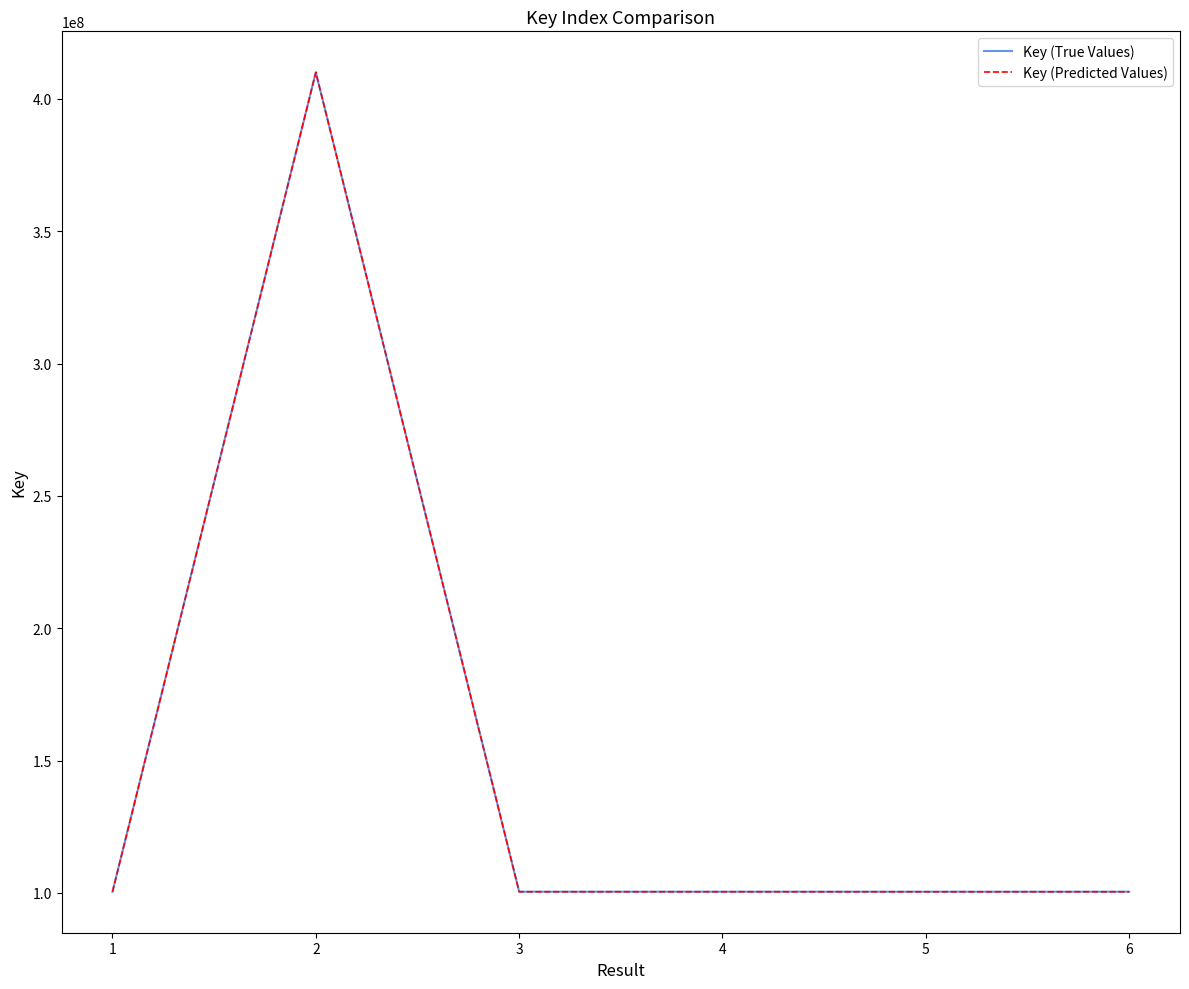

Is this an area chart (filled region under the line)?

No